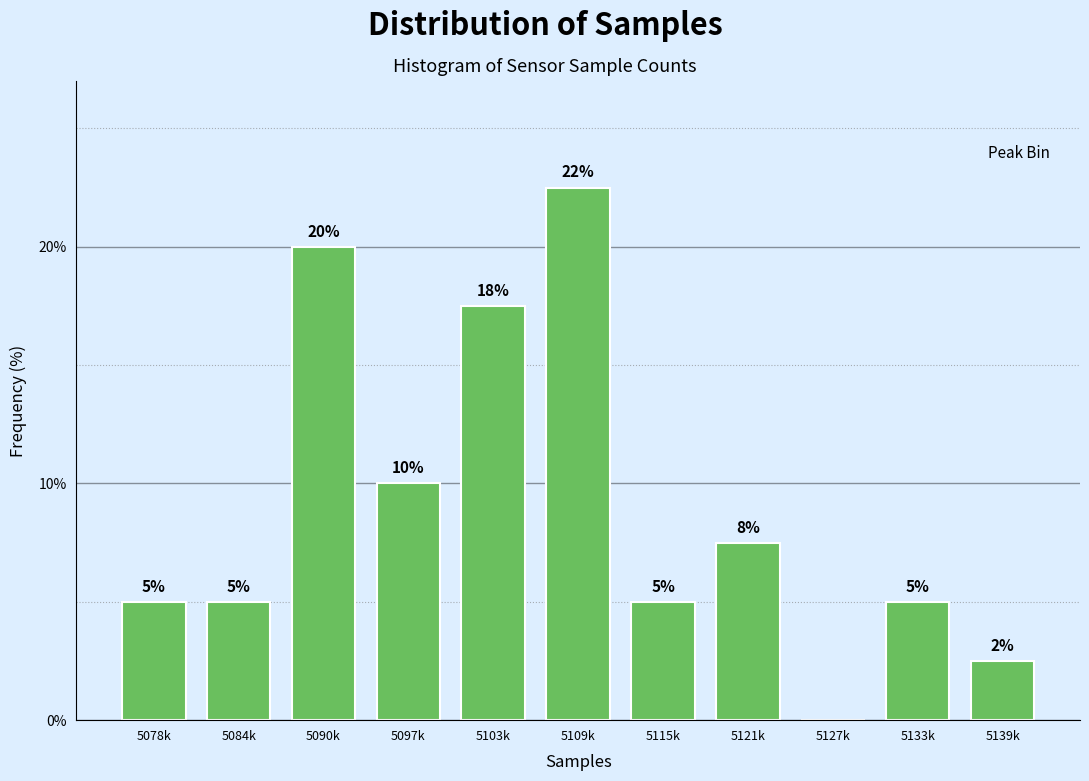

What is the greatest value displayed?

22.5